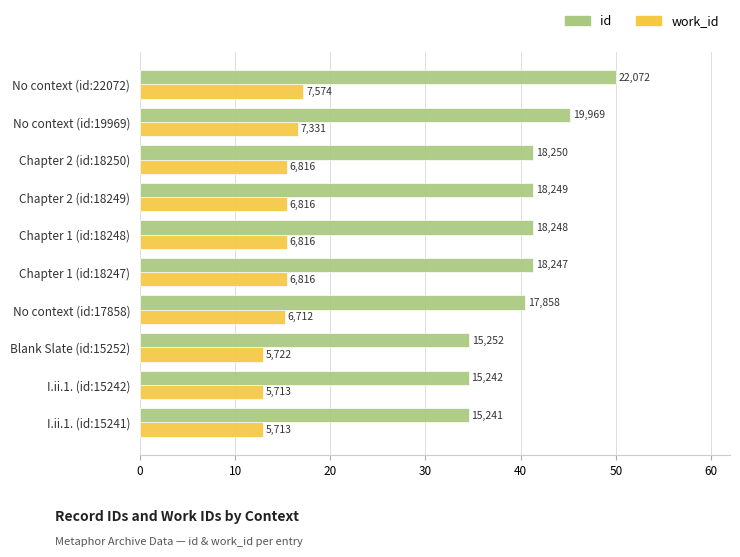

At how many categories does at least one series exceed 17?

10